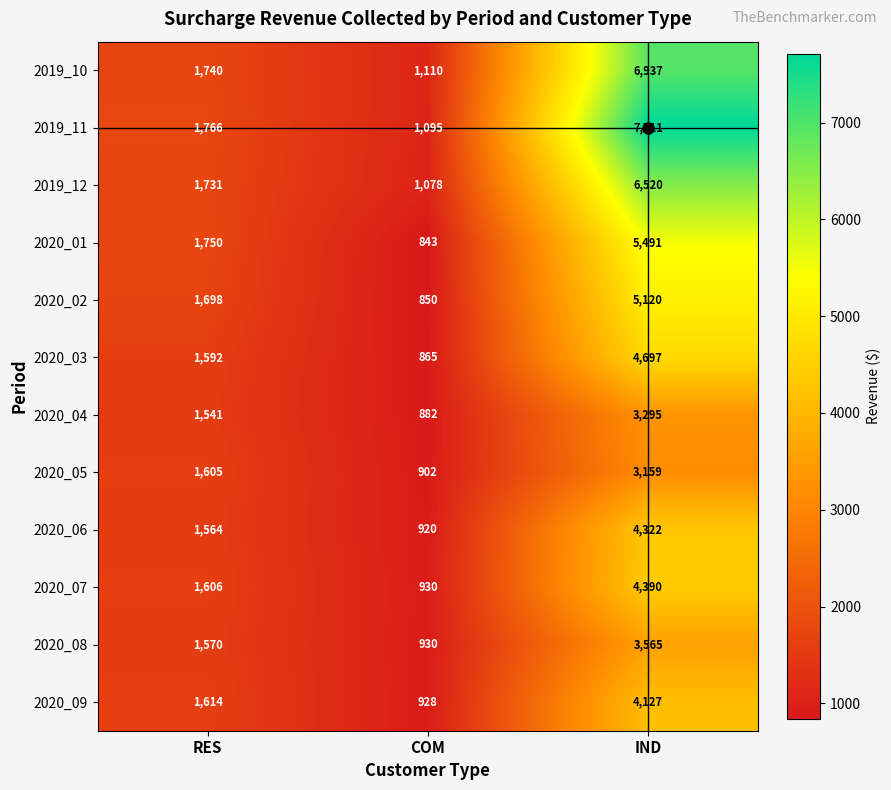

True or false: 2020_02 has a value of 850 at COM.

True